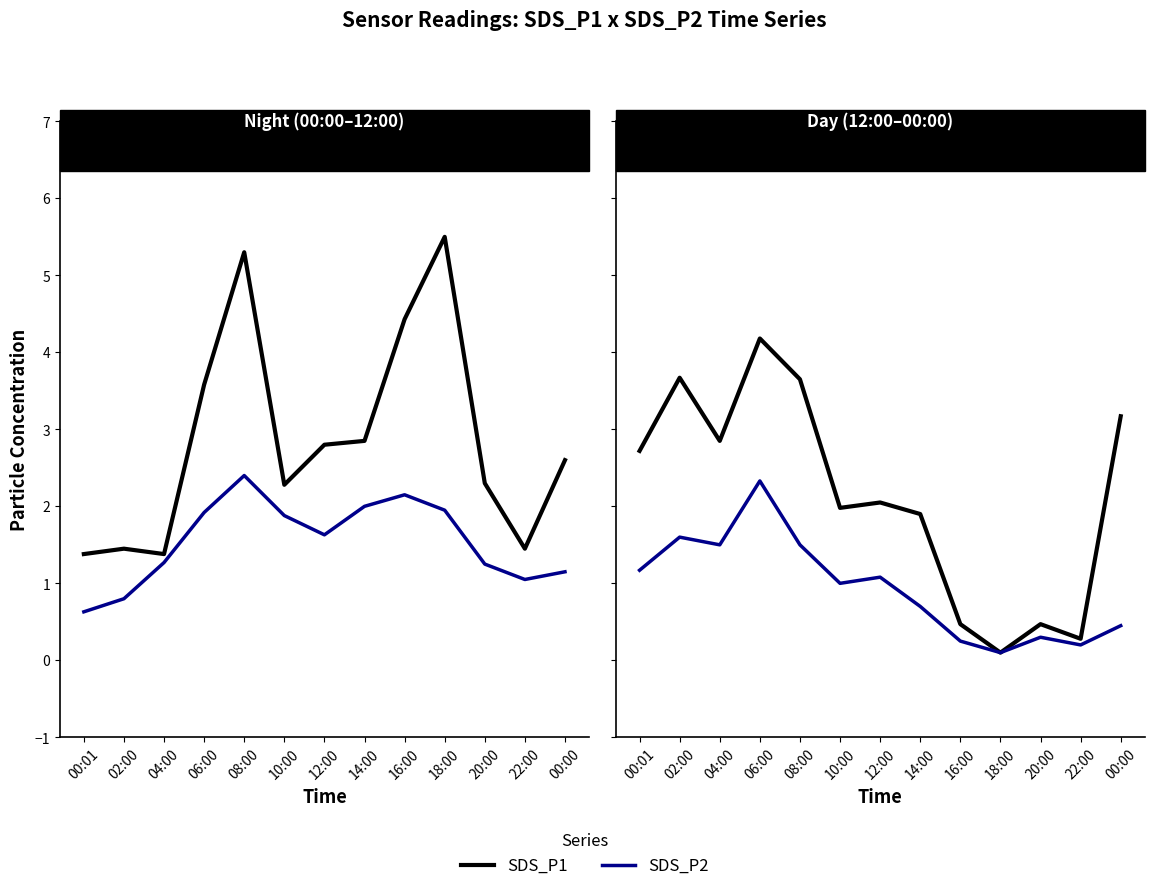

Which series has the largest total across all categories?

SDS_P1